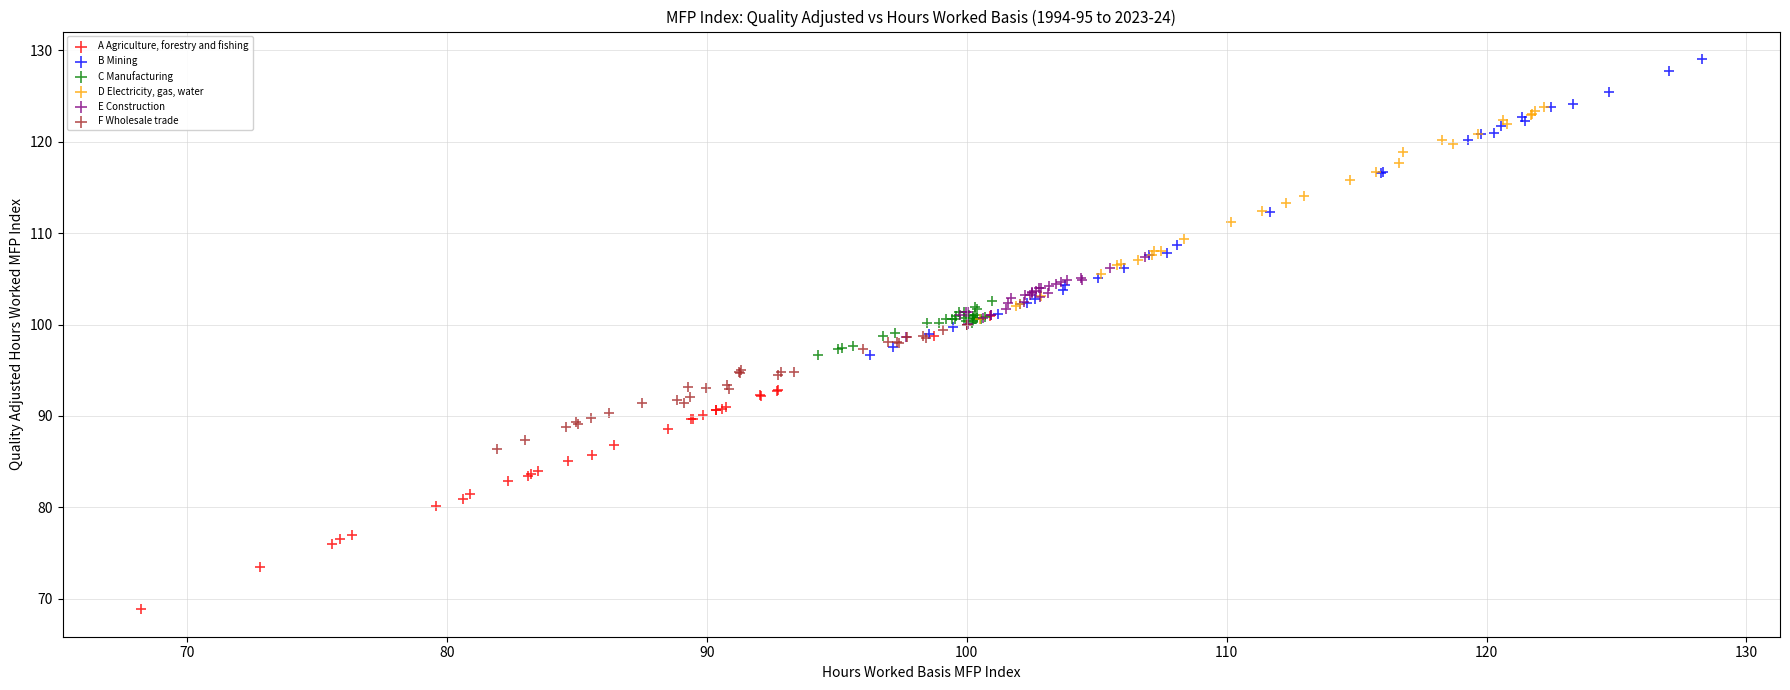

Which series reaches the maximum Y coordinate?

B Mining